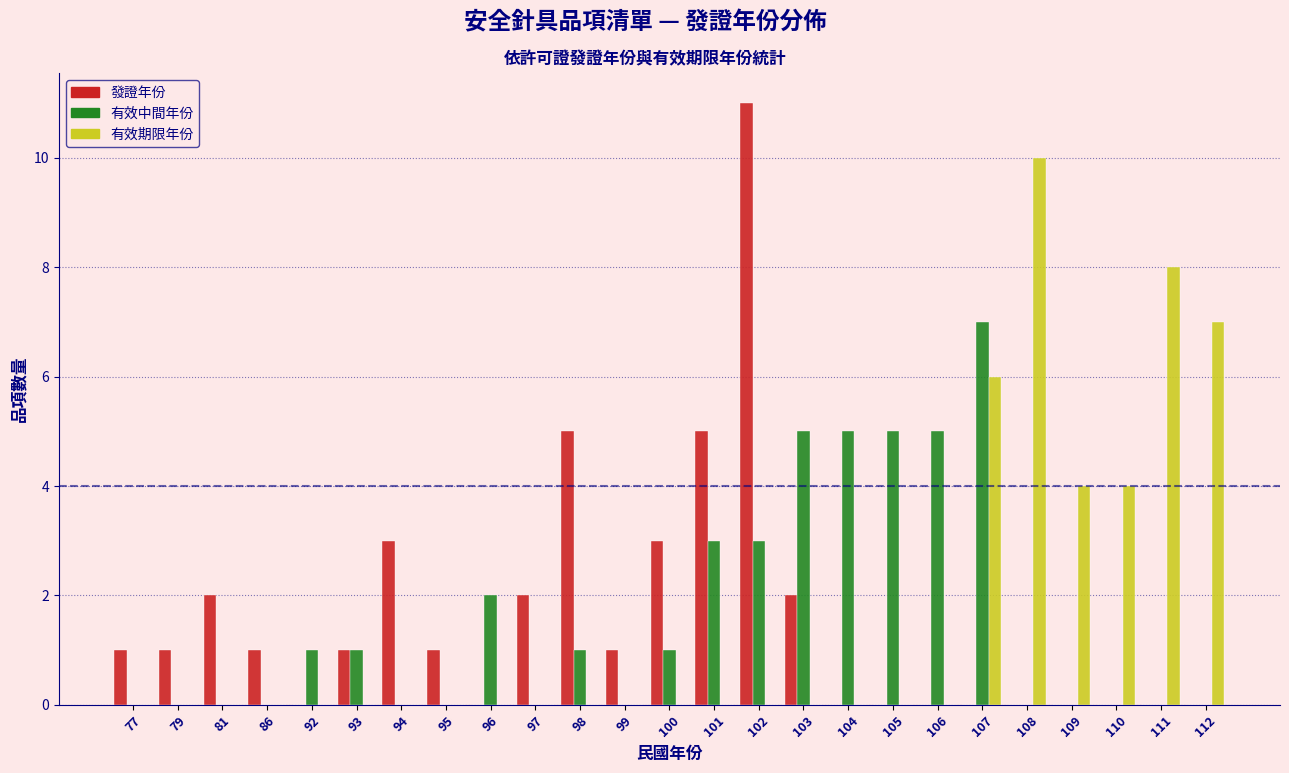

What is the approximate value of 有效期限年份 at 107?

6